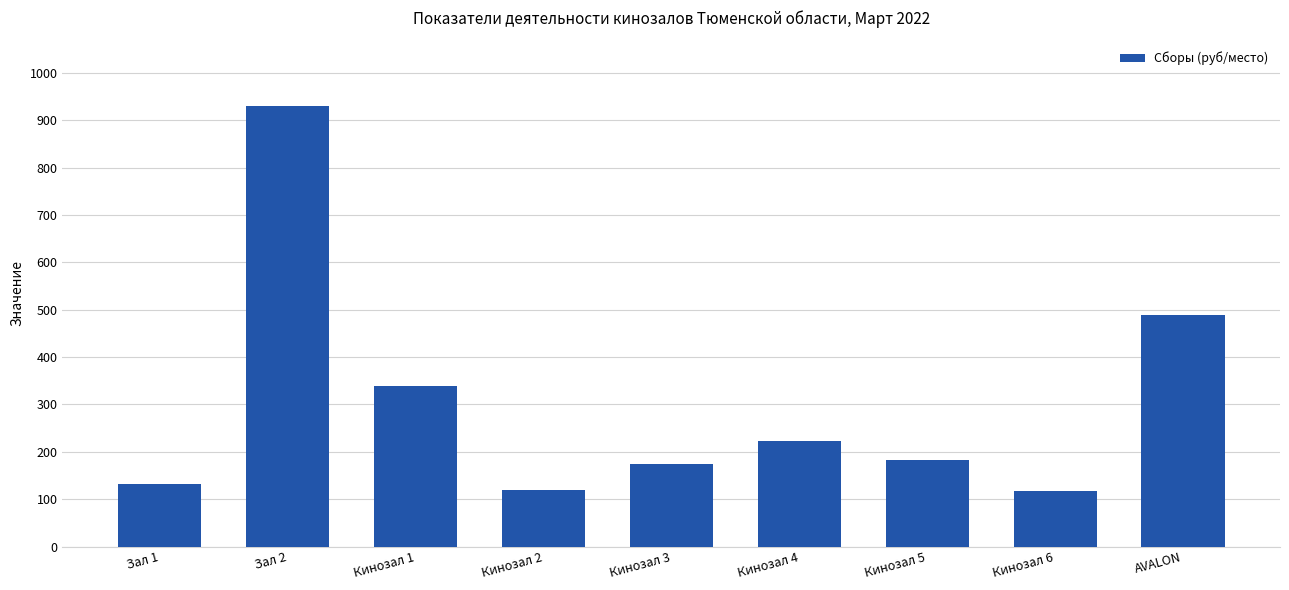

What is the sum of the values at AVALON and Кинозал 3?

662.9